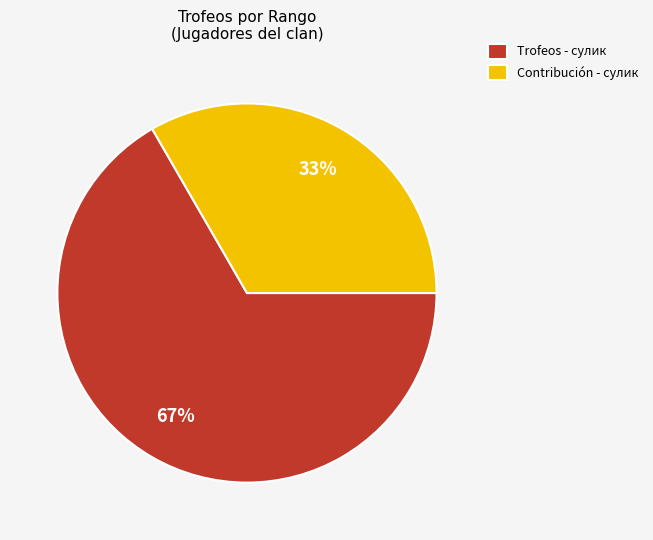

Combined, do Contribución - сулик and Trofeos - сулик account for over 50%?

Yes